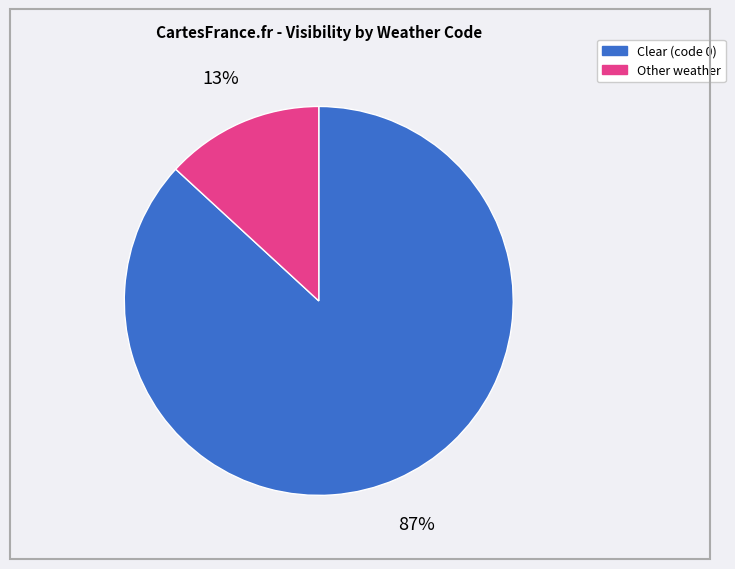

How many segments does this pie chart have?

2